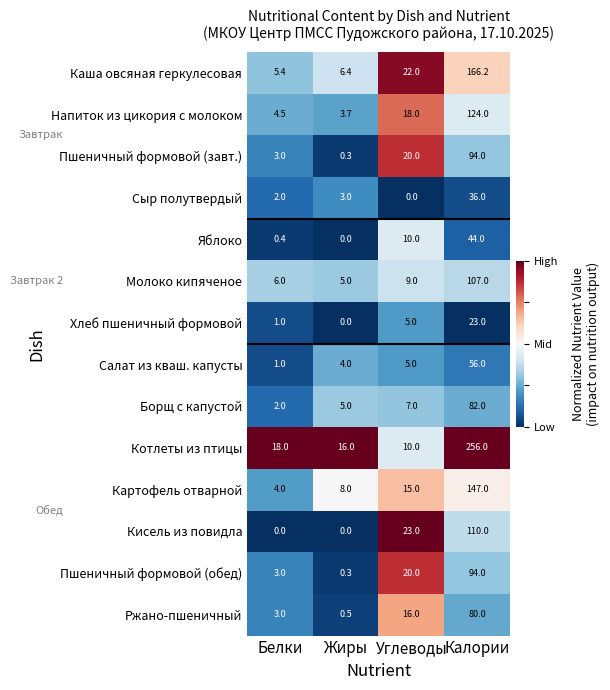

What is the sum of the Салат из кваш. капусты values at Углеводы and Калории?

61.0